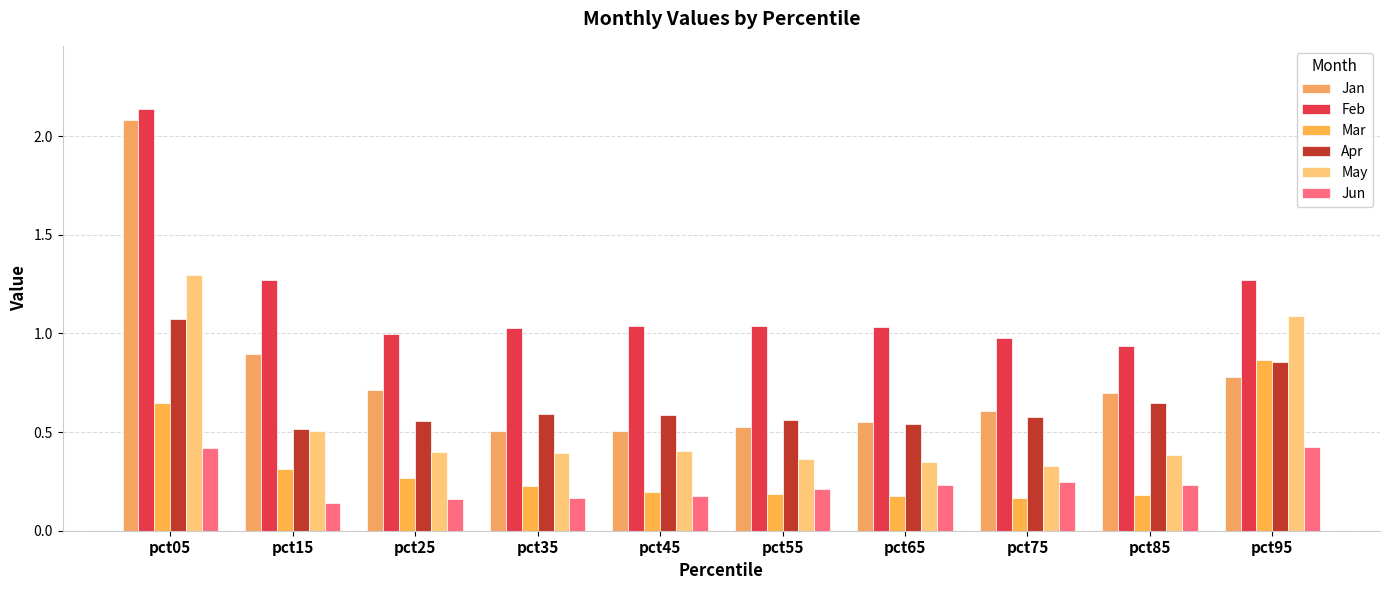

What value does the Feb series have at pct55?

1.0